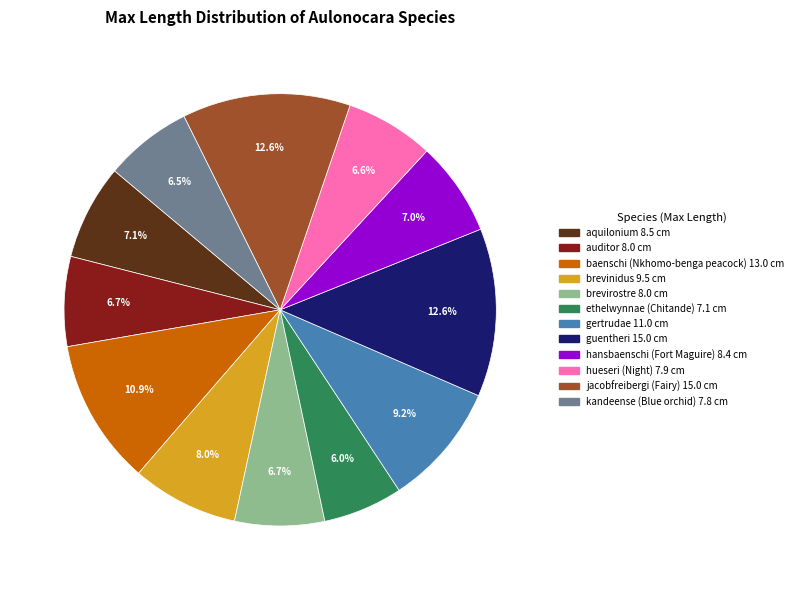

How many segments does this pie chart have?

12